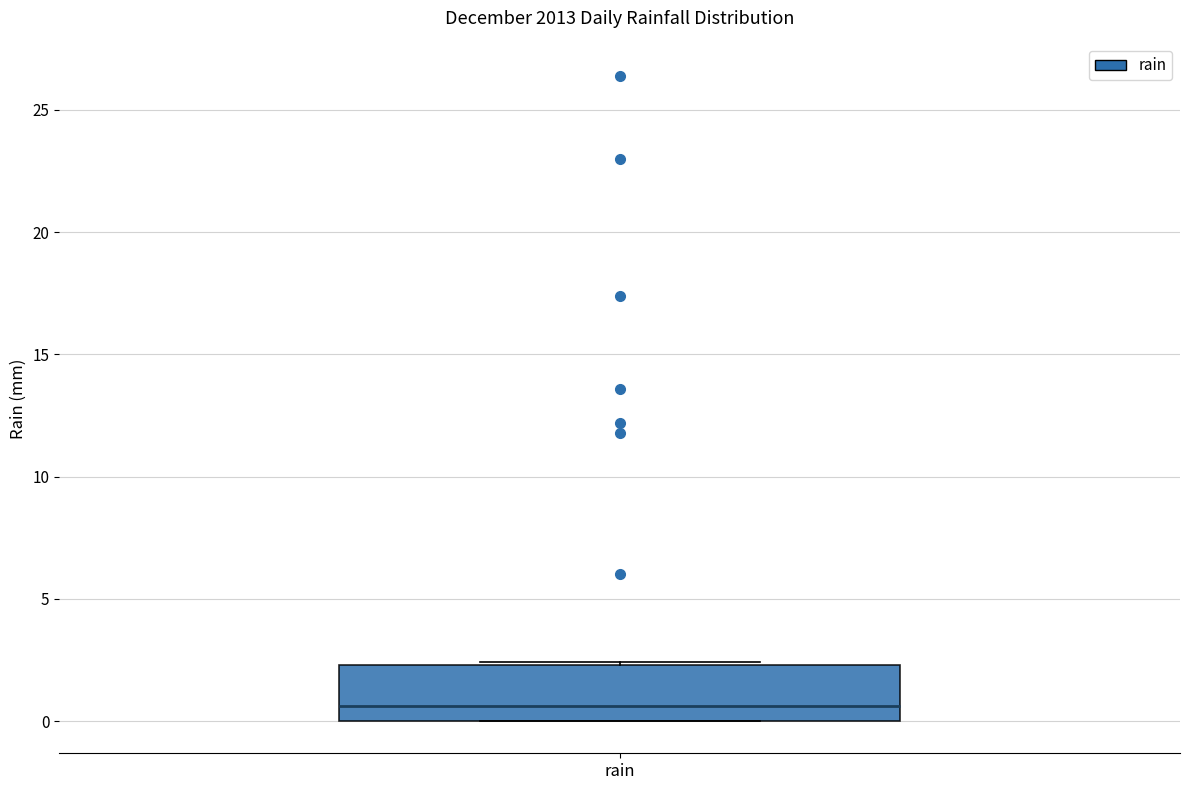

Transcribe this box plot: give where the median line is, the range the box spans, and where the two whiskers end, as read against the y-axis. The values are not printed on the chart, so give them approximately, as read against the axis.

median 0.5, box 0.0 to 2.5, whiskers 0.0 to 2.5